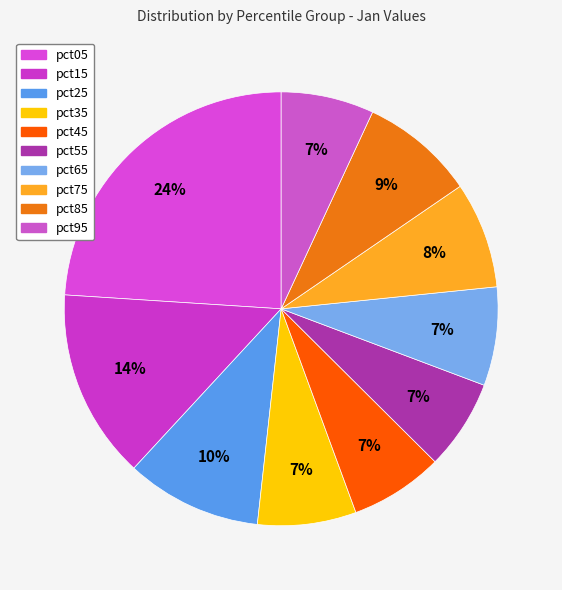

Count the number of slices in the pie.

10